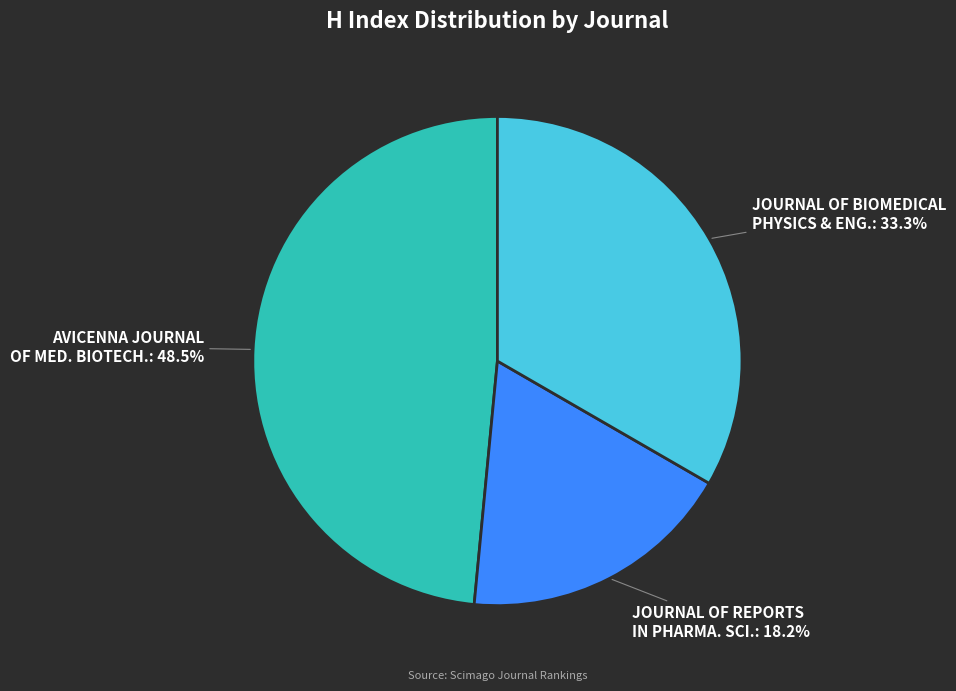

Does AVICENNA JOURNAL OF MED. BIOTECH.: 48.5% account for over 50% of the chart?

No